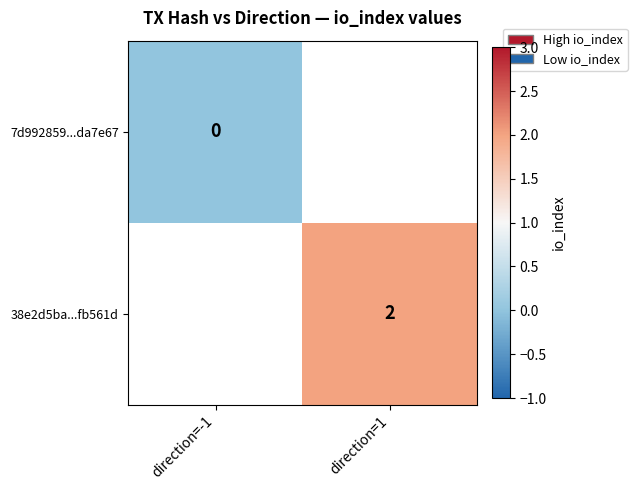

At which category does the chart reach its peak across all series?

direction=1